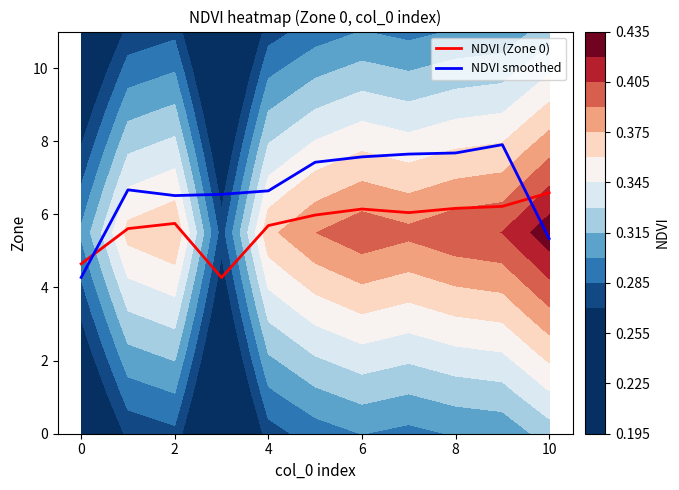

Read the NDVI (Zone 0) value at 8.

6.2